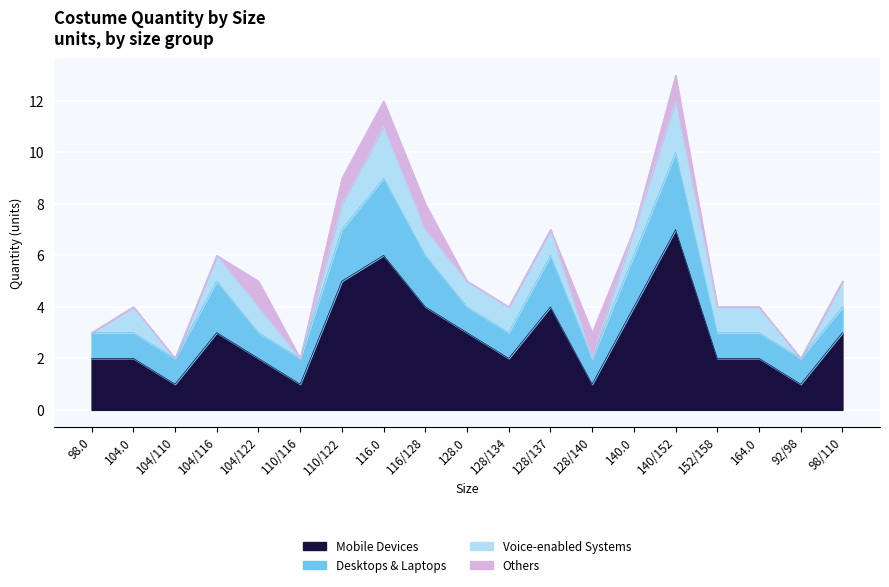

How many series are shown in this chart?

4